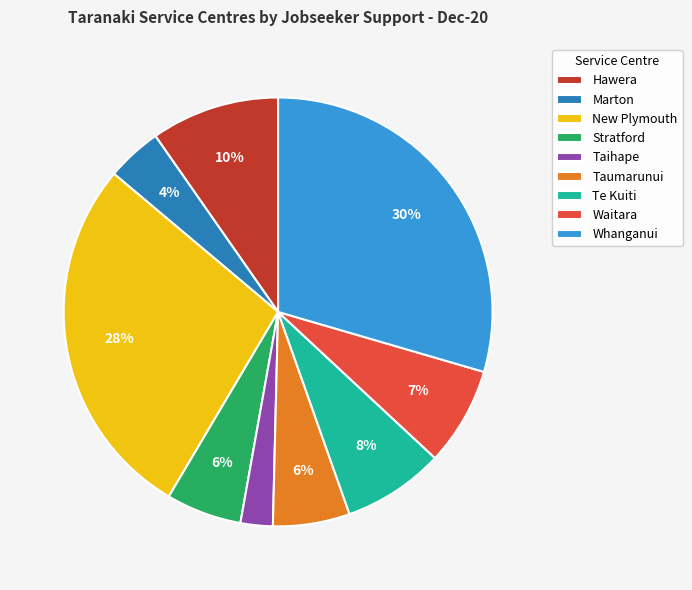

Which has a higher value, Stratford or Waitara?

Waitara